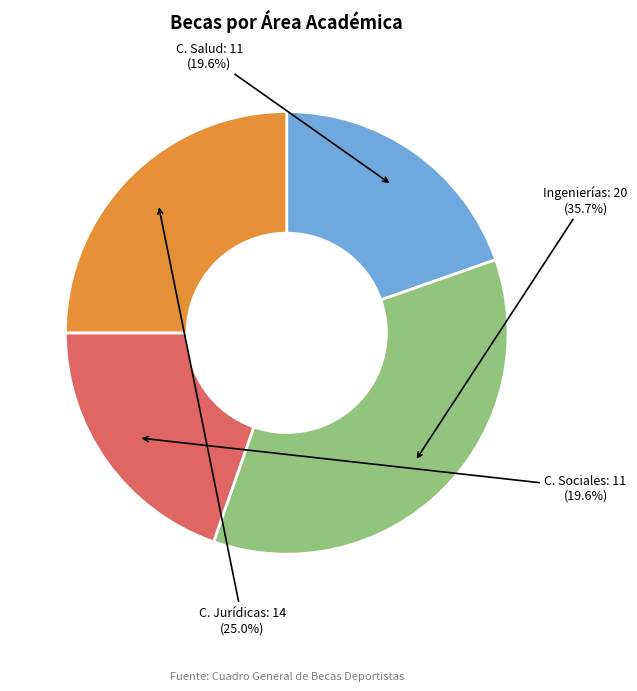

Does any single category account for the majority?

No